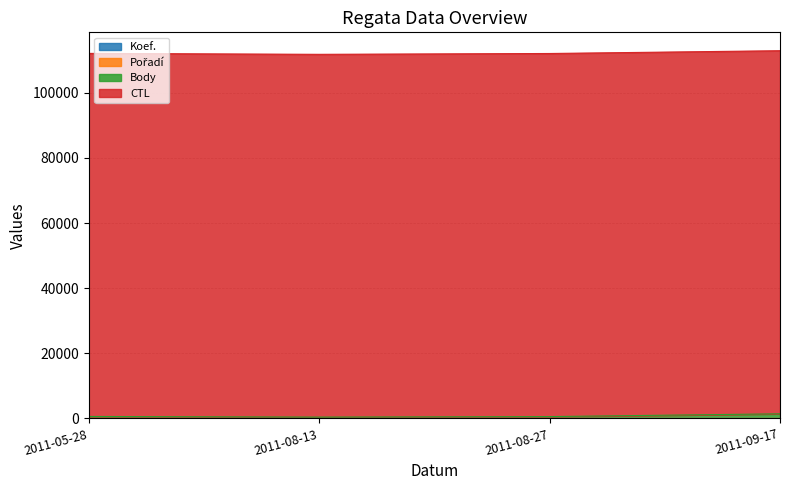

At which label is Pořadí closest to 9?

2011-05-28